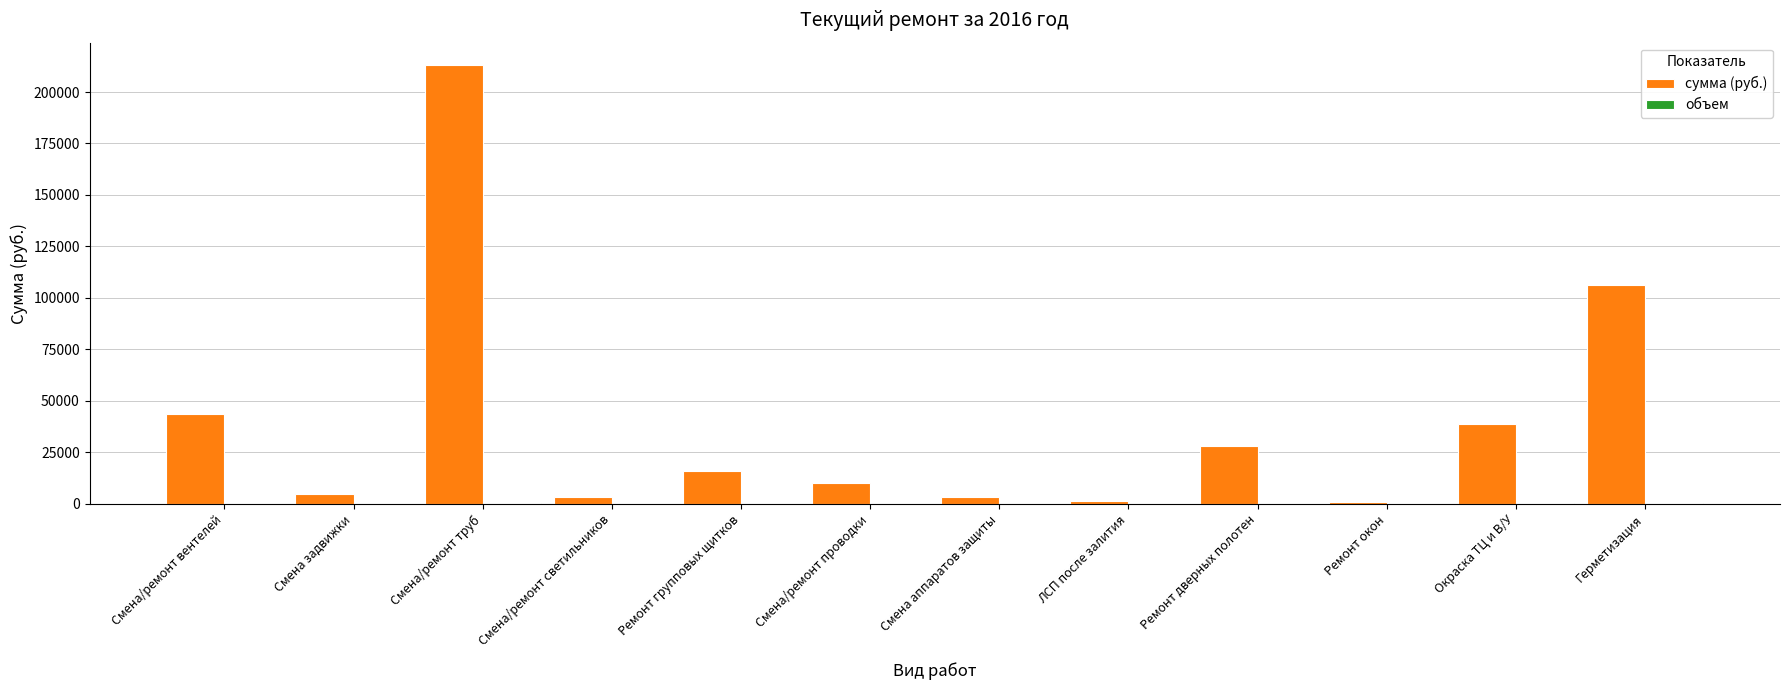

What is the highest value of the сумма (руб.) series?

213306.1